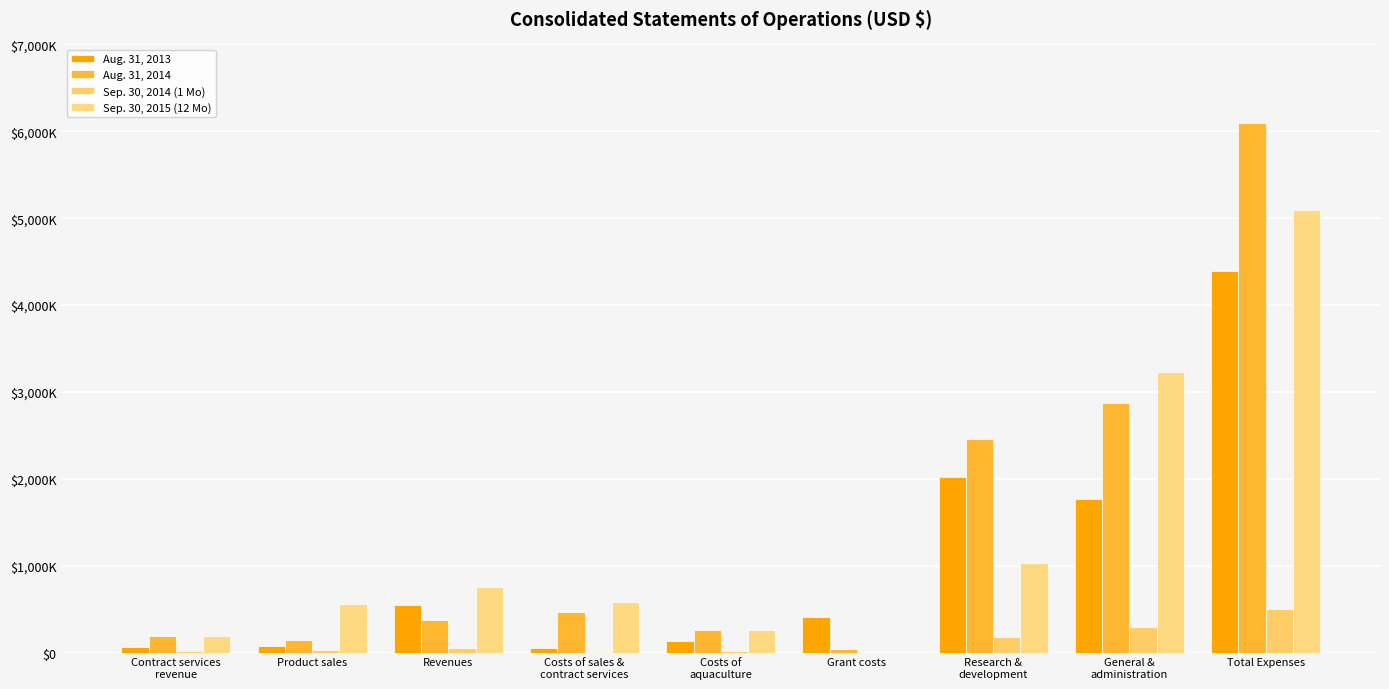

What is the sum of all Sep. 30, 2014 (1 Mo) values?

1115790